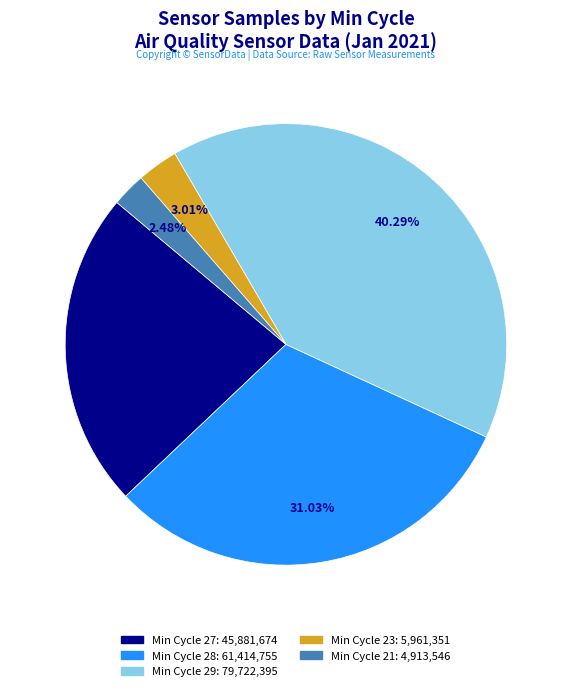

Which category has the smallest portion of the pie?

Min_cycle_21